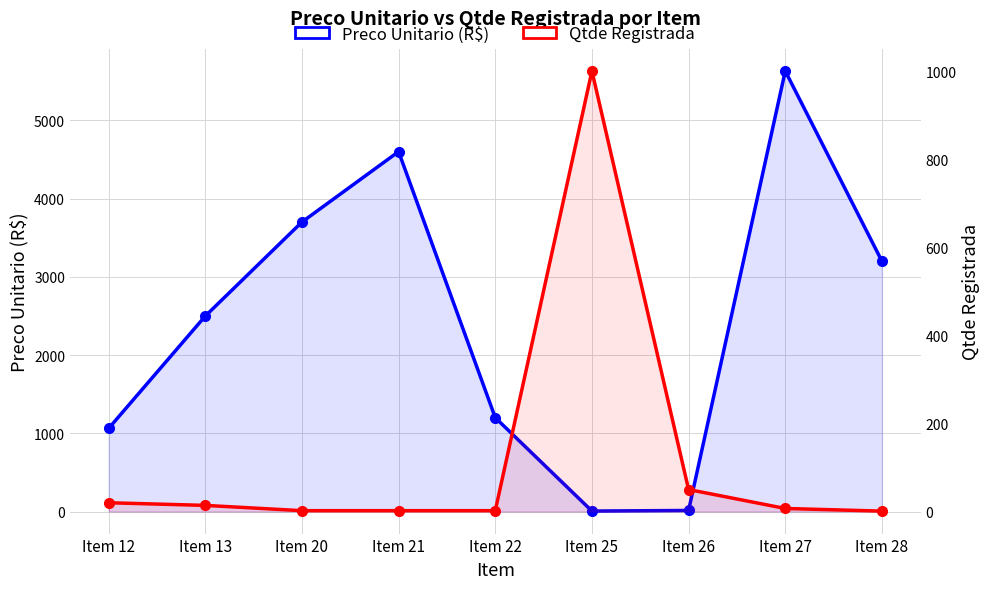

Rank the series at Item 12 from highest to lowest value.

Preco Unitario (R$), Qtde Registrada